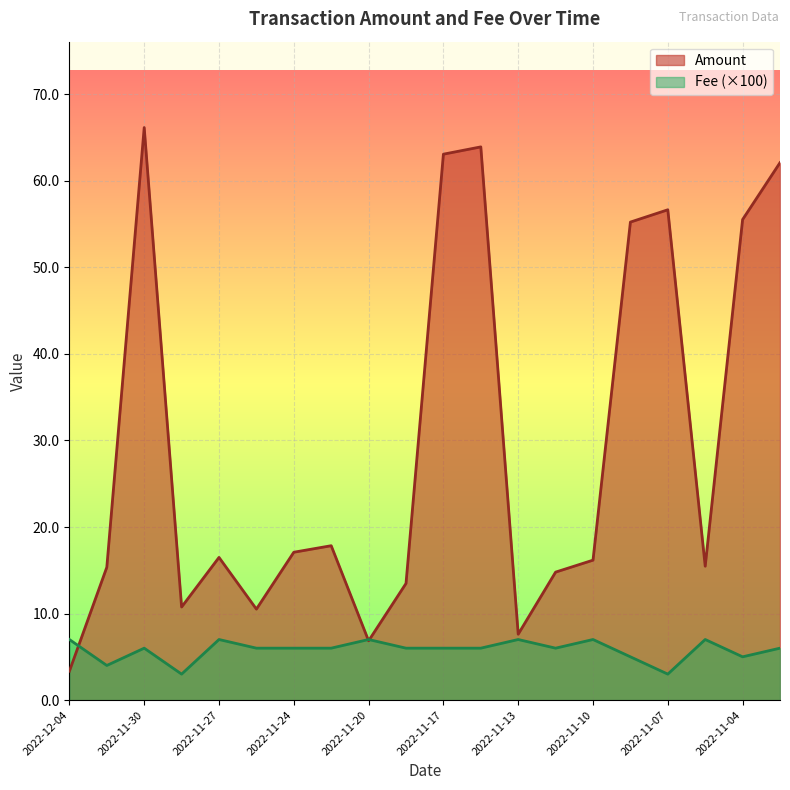

Rank the series at 2022-11-08 from lowest to highest value.

Fee, Amount